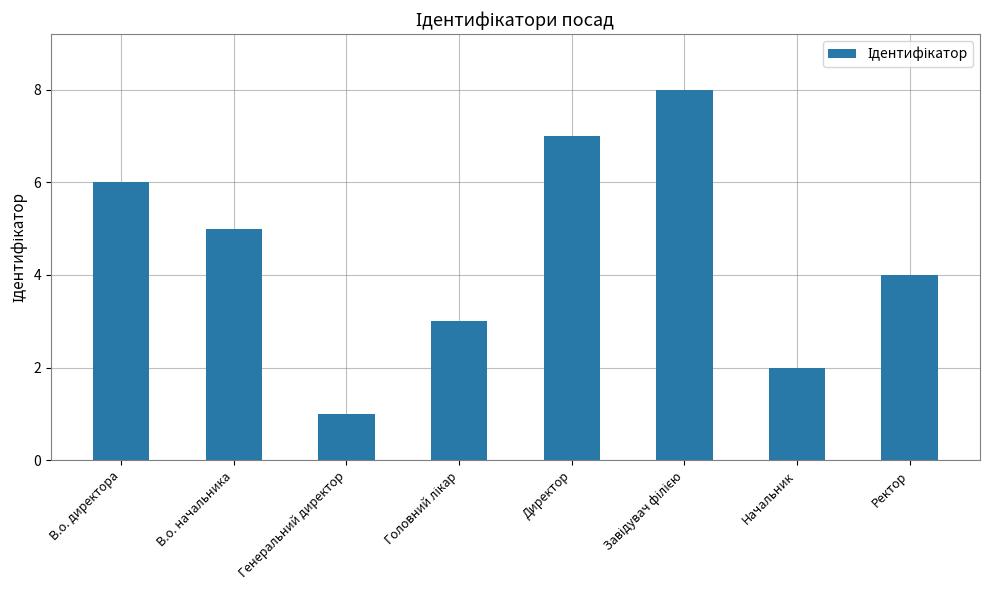

What is the greatest value displayed?

8